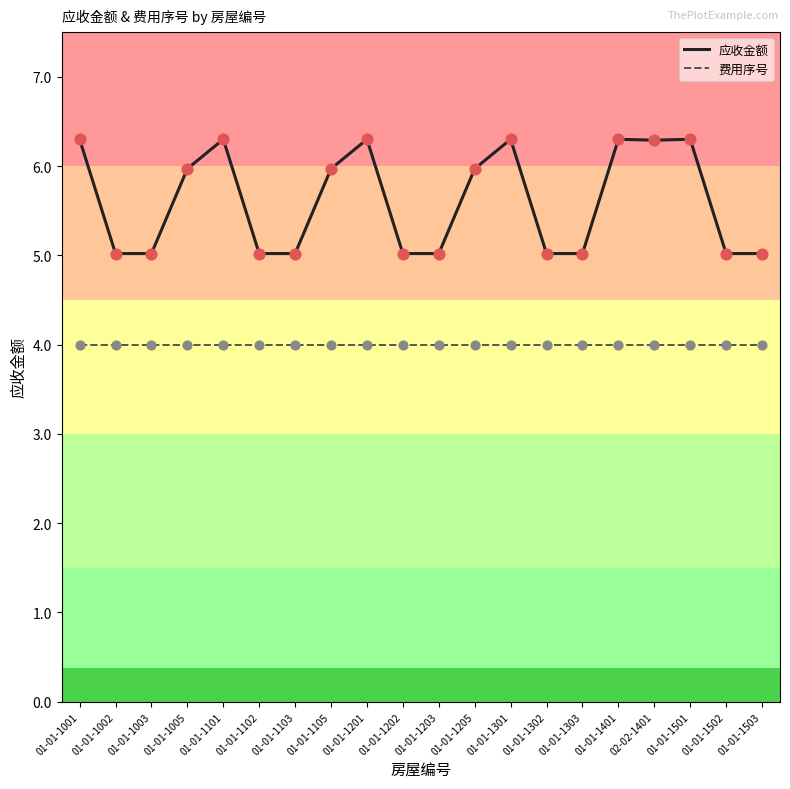

Which series has the largest total across all categories?

应收金额